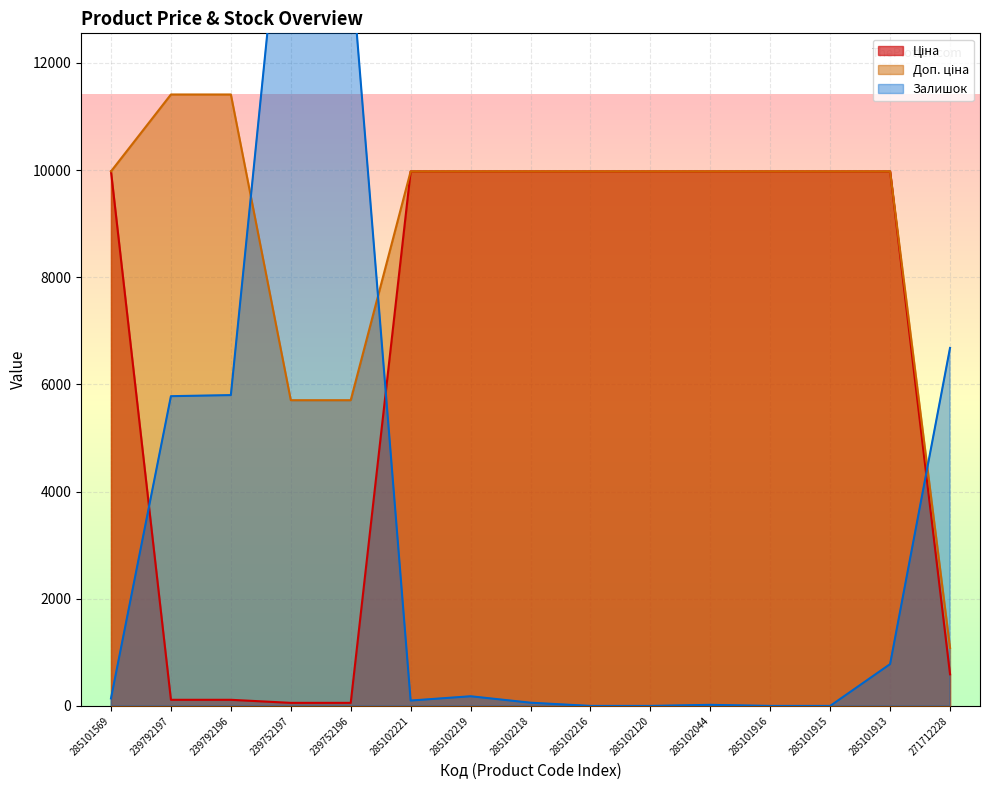

What is the total value across all series at 285102219?

20130.0